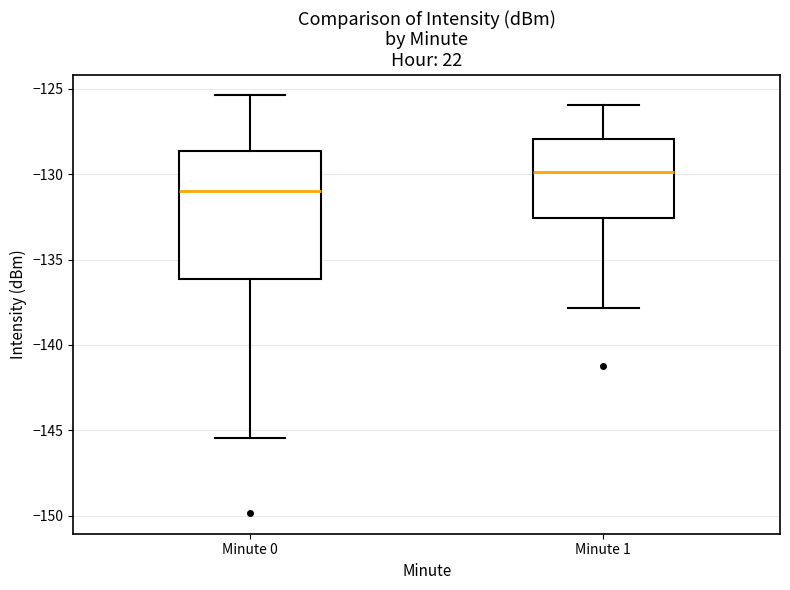

Which box has the lowest median line?

Minute 0